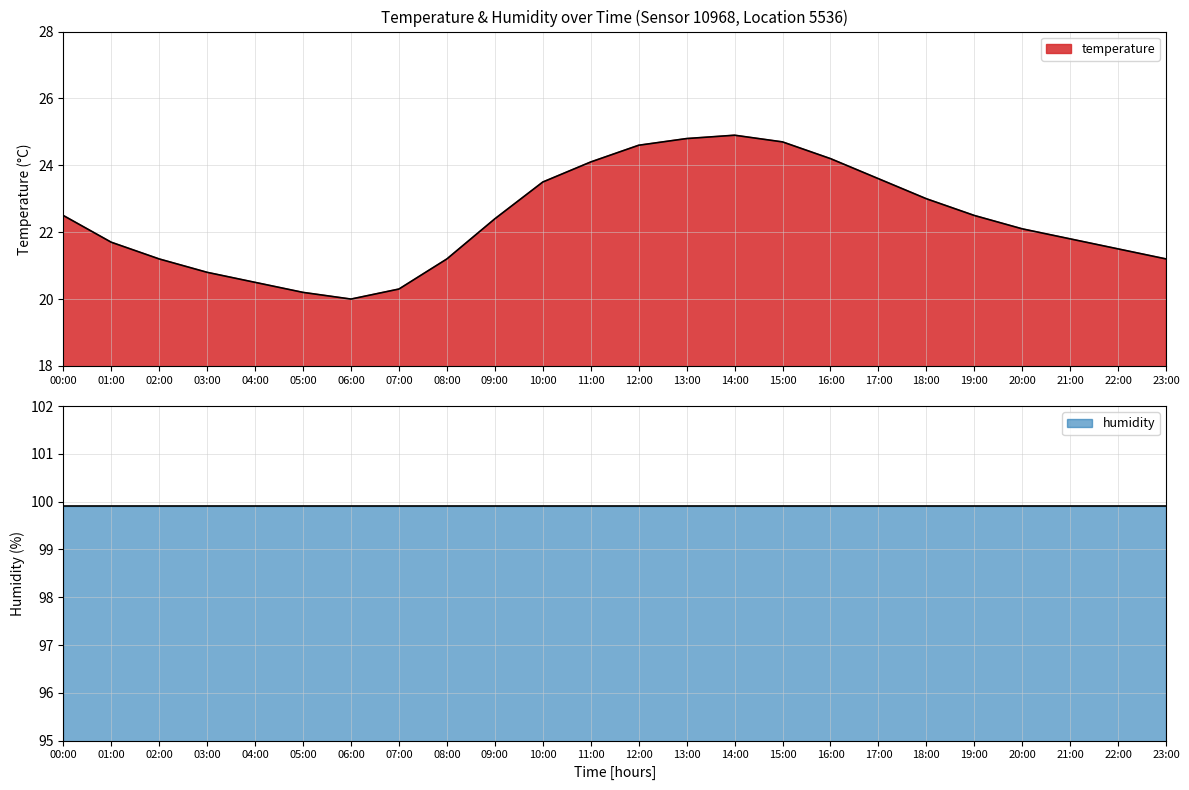

What is the change in value from 02:00 to 18:00?

+1.8